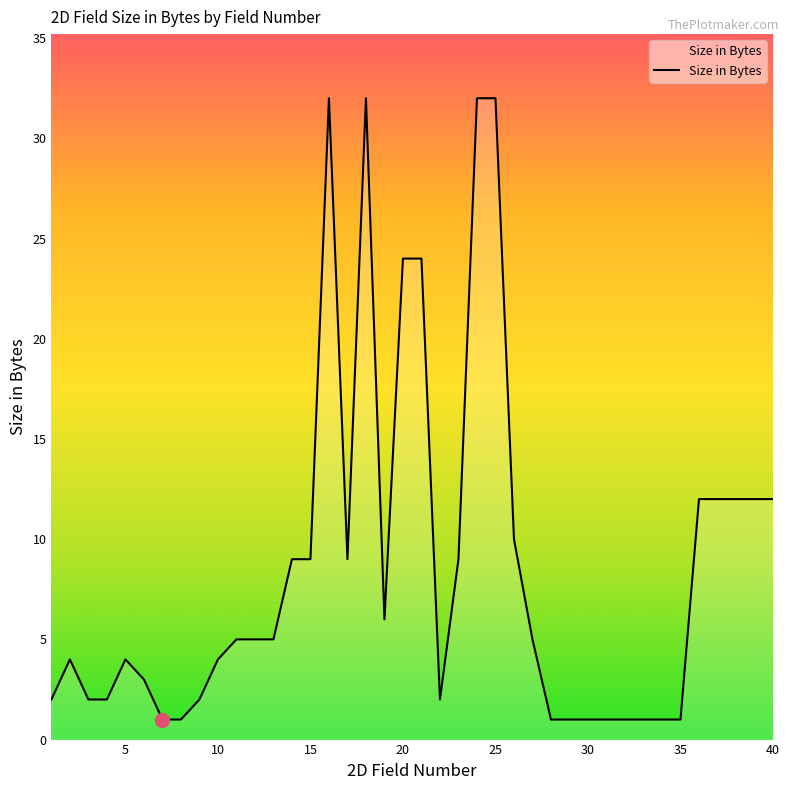

What is the difference between the maximum and minimum values?

31